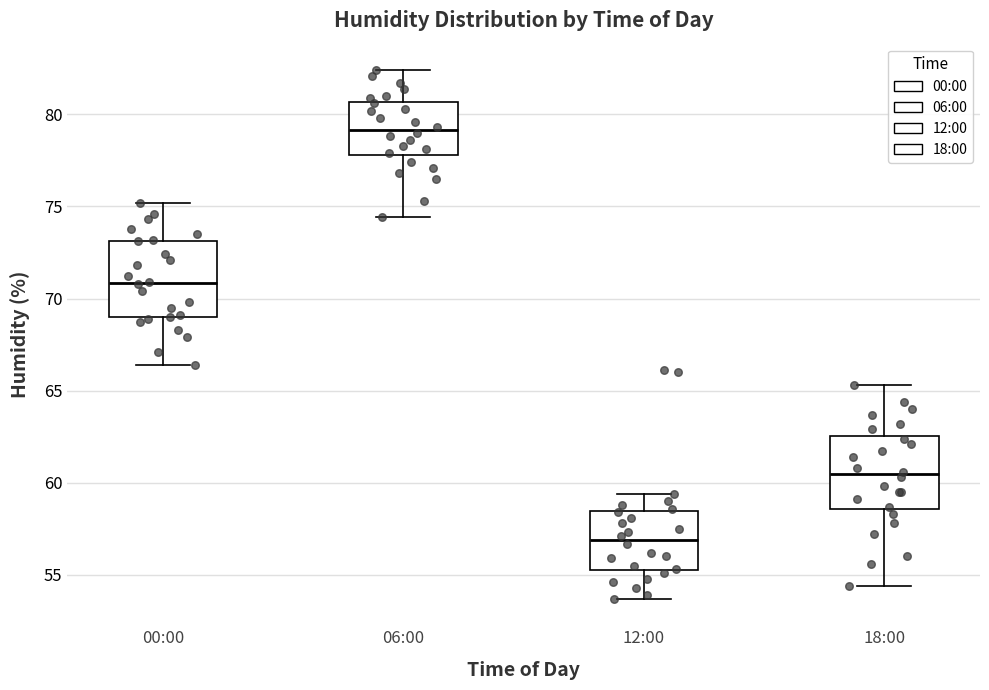

Where does the lower whisker of the box for 12:00 end on the y-axis? The values are not printed on the chart, so give them approximately, as read against the axis.

53.5